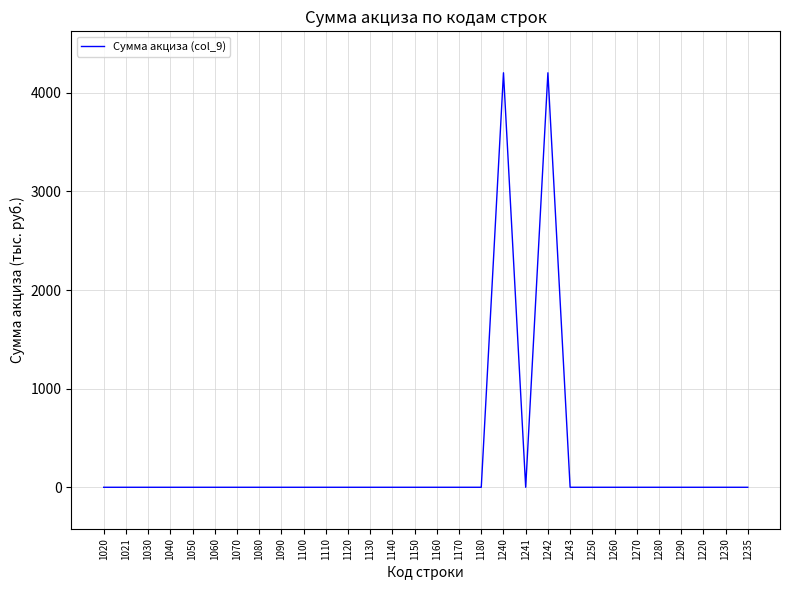

What is the maximum value shown in the chart?

4204